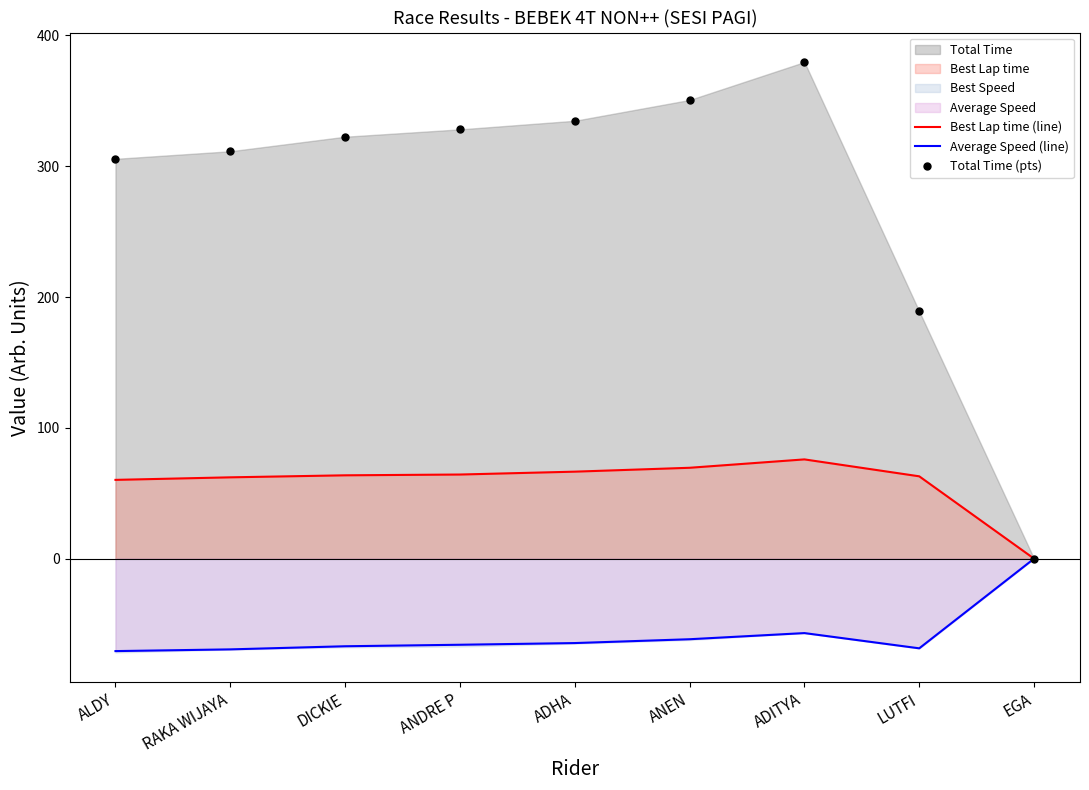

Does the chart have visible grid lines?

No